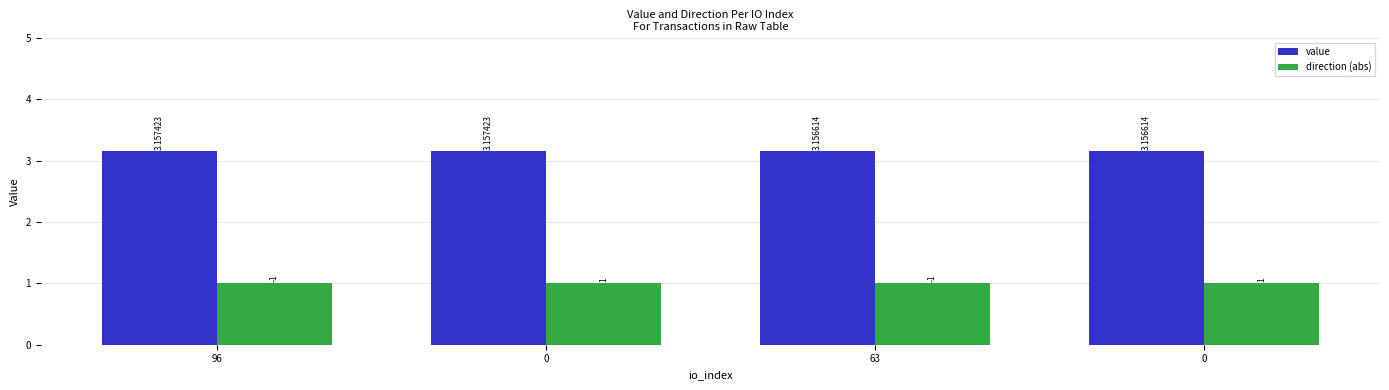

What is the label of the 2nd bar from the right?

63